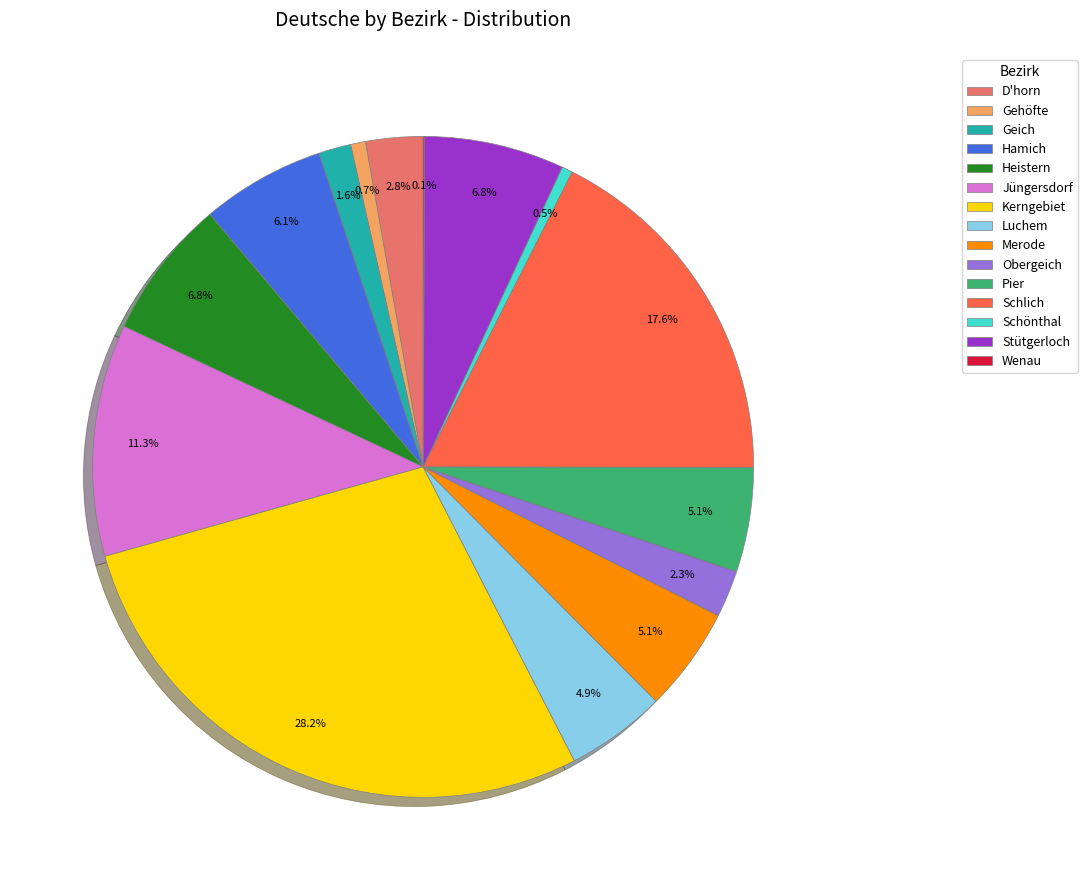

Combined, what portion of the pie is Hamich and Gehöfte?

6.8%